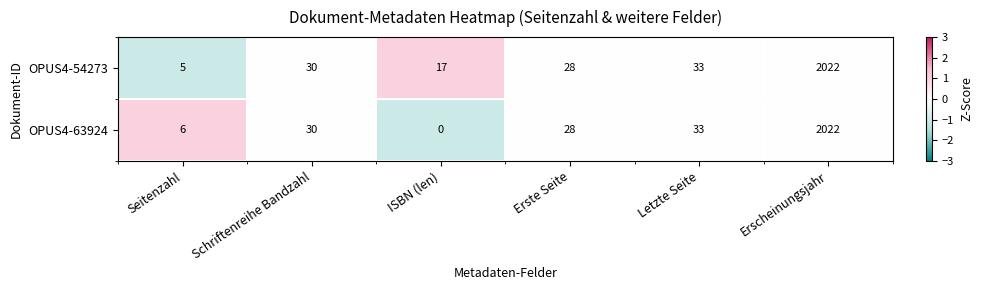

The value of OPUS4-54273 at Erste Seite is 16. True or false?

False